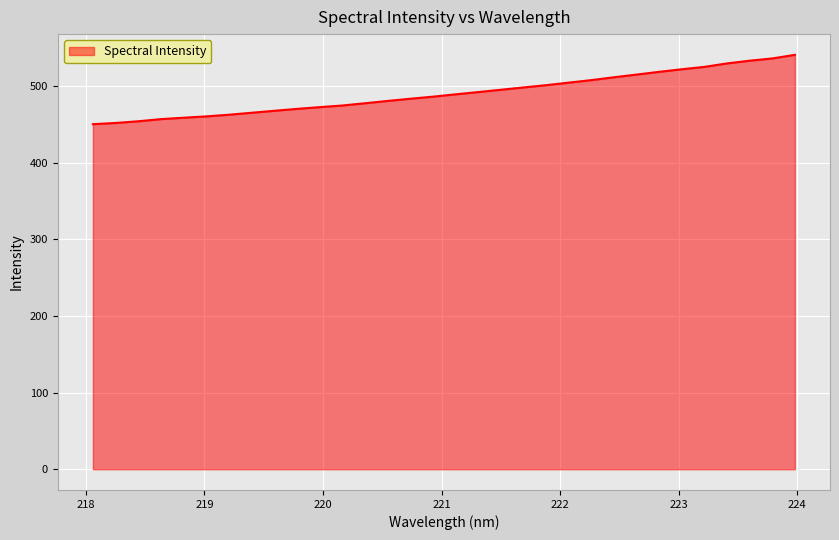

What is the smallest value displayed?

450.0